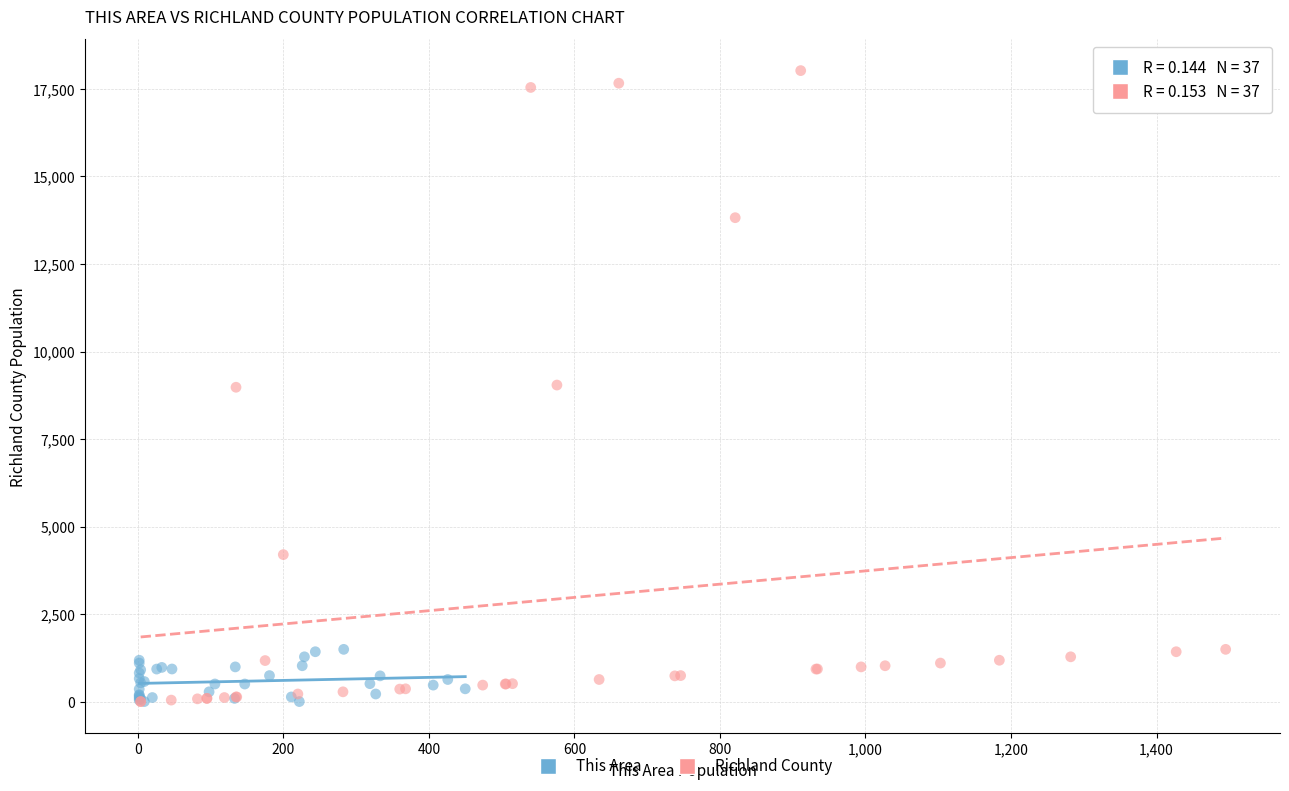

What are all the series names shown in the legend?

This Area, Richland County